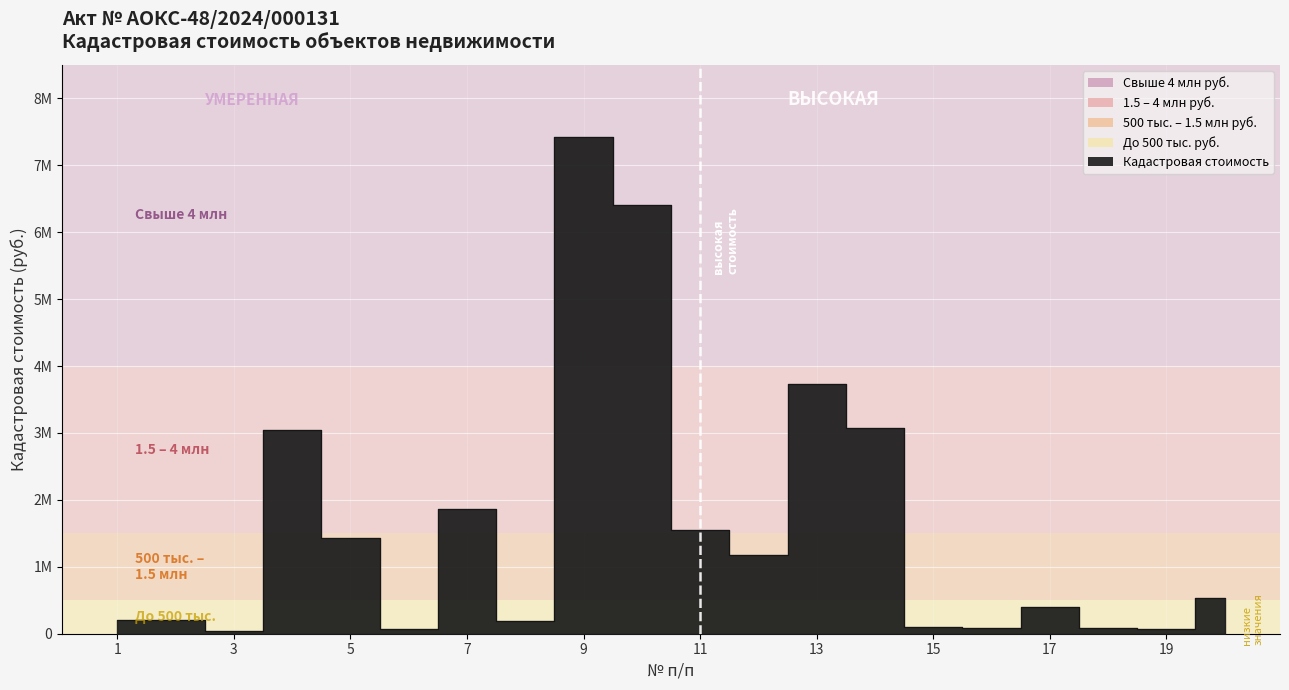

What is the sum of all values?

31685095.7